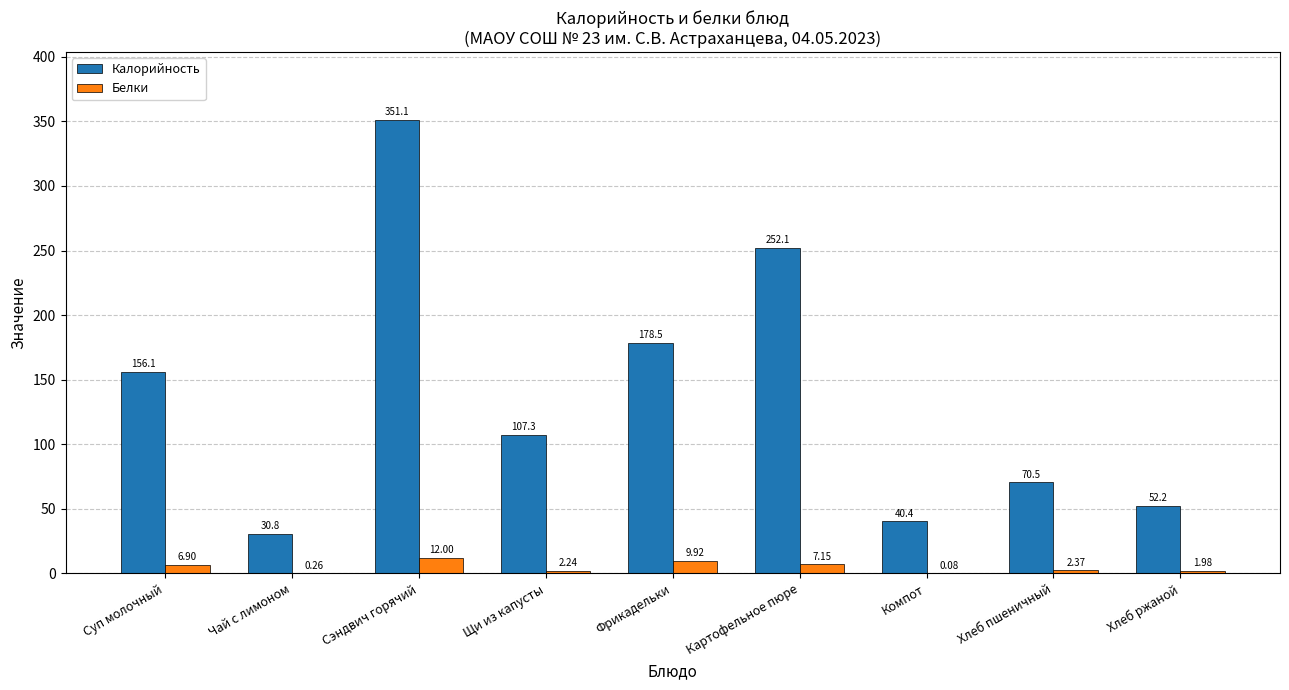

What is the total value across all series at Фрикадельки?

188.4